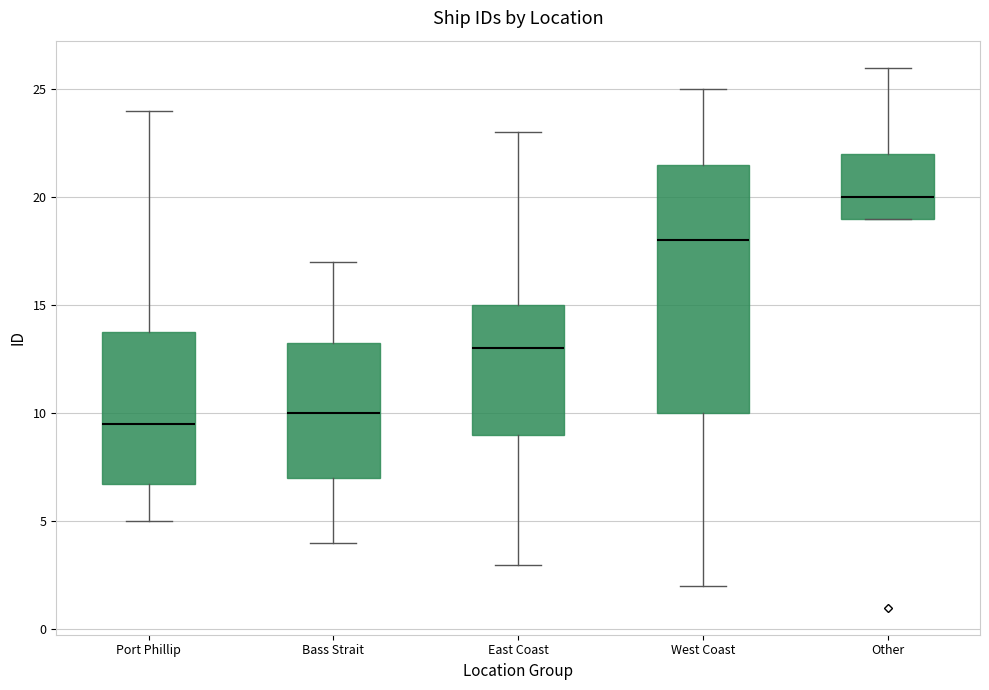

Reading left to right, transcribe this box plot: for each box, give where its median line is, the range the box spans, and where its two whiskers end, as read against the y-axis. The values are not printed on the chart, so give them approximately, as read against the axis.

Port Phillip: median 9.5, box 7.0 to 14.0, whiskers 5.0 to 24.0
Bass Strait: median 10.0, box 7.0 to 13.5, whiskers 4.0 to 17.0
East Coast: median 13.0, box 9.0 to 15.0, whiskers 3.0 to 23.0
West Coast: median 18.0, box 10.0 to 21.5, whiskers 2.0 to 25.0
Other: median 20.0, box 19.0 to 22.0, whiskers 19.0 to 26.0